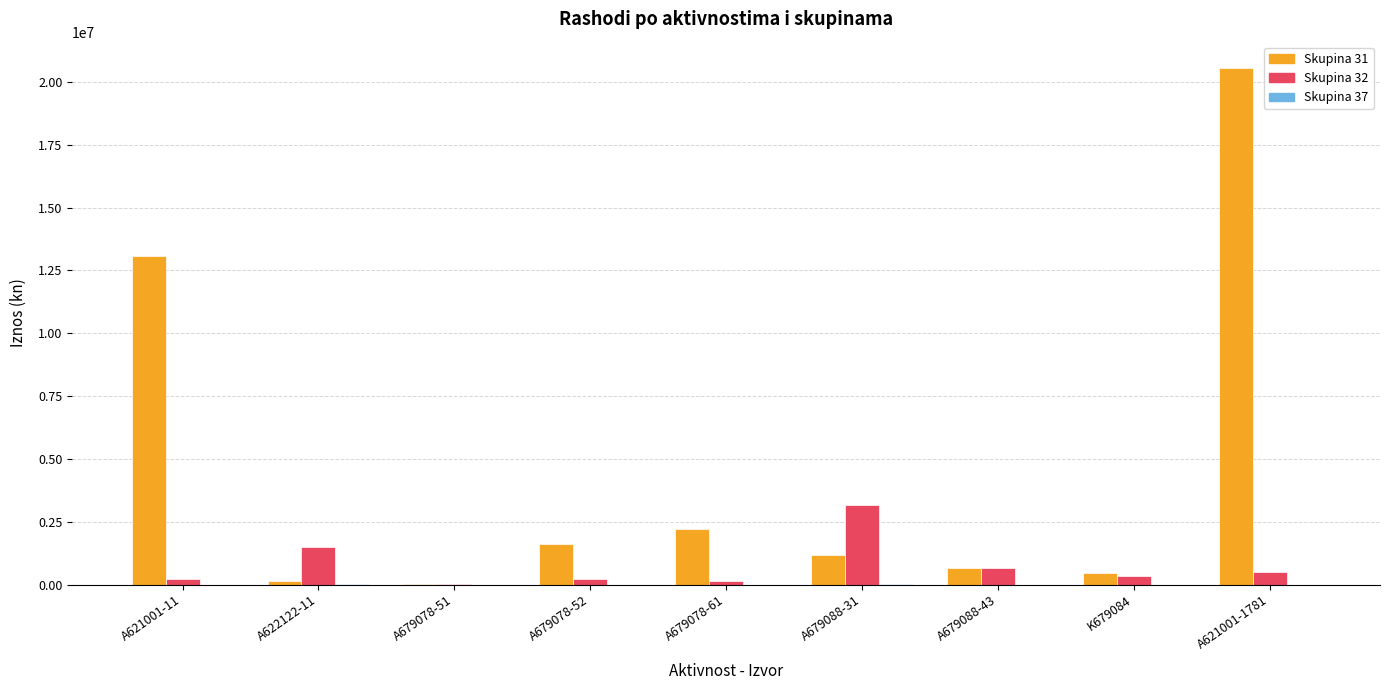

Which series has the largest total across all categories?

Skupina 31